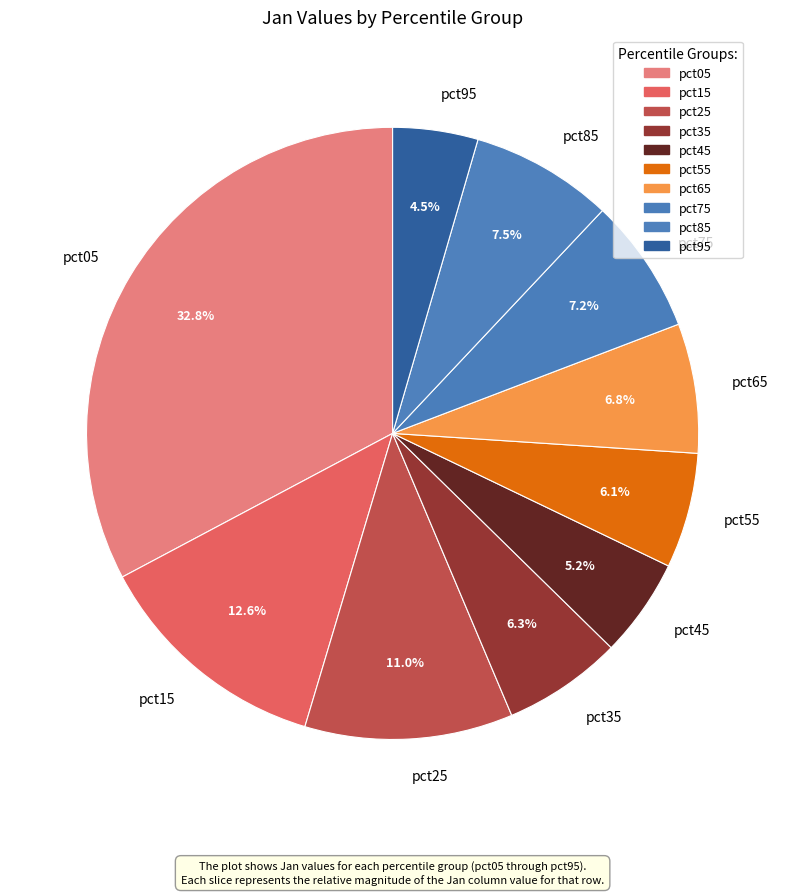

What is the smallest slice in the pie chart?

pct95